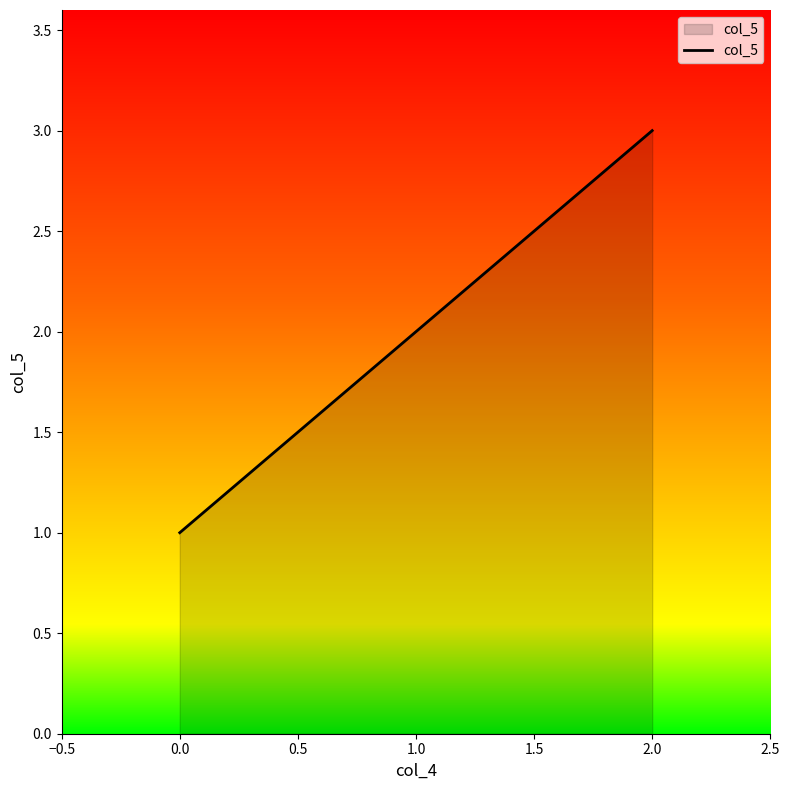

The chart shows a value of 5 at 2.0. True or false?

False